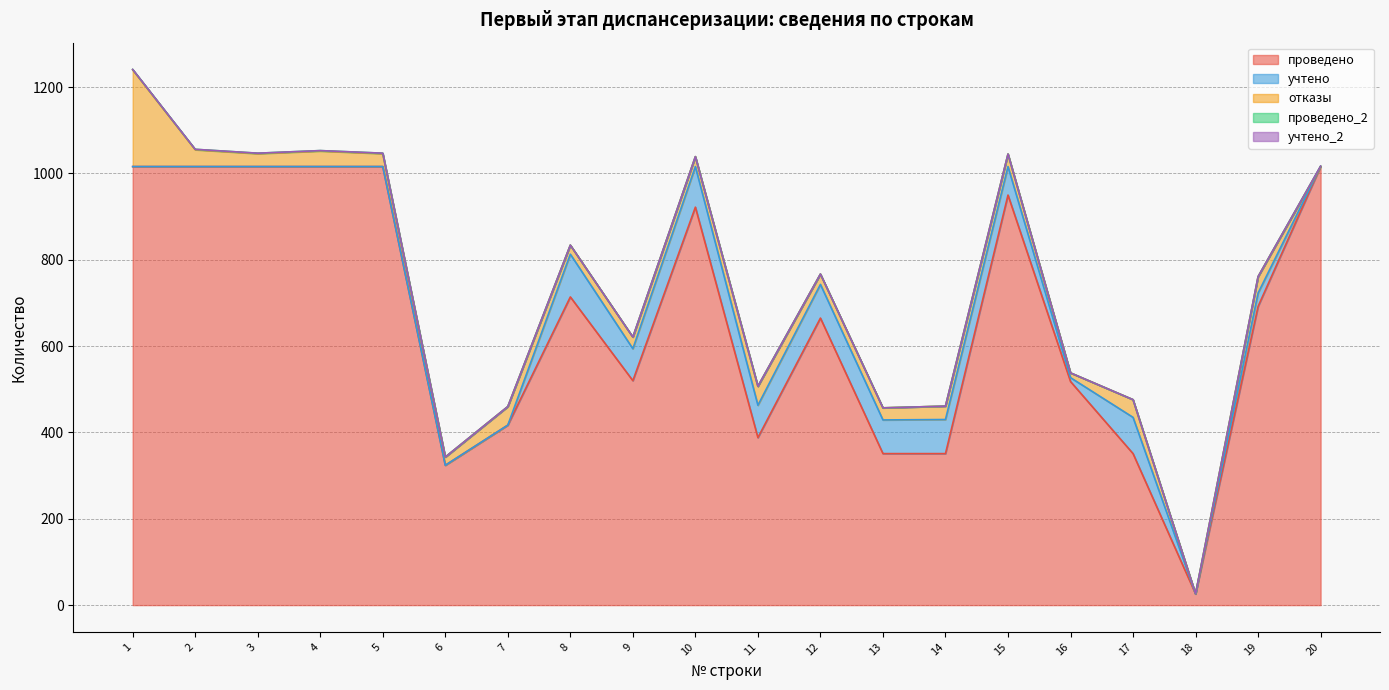

Between 17 and 4, which is larger?

4